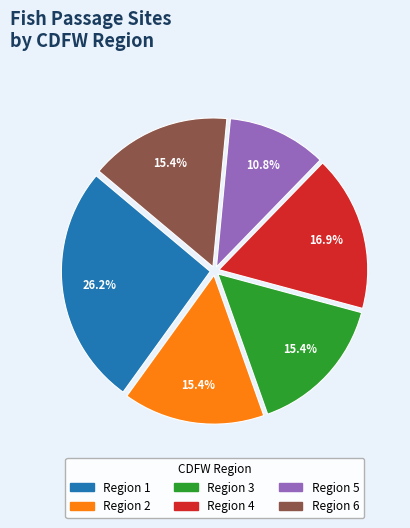

Is there any slice that represents more than half of the pie?

No